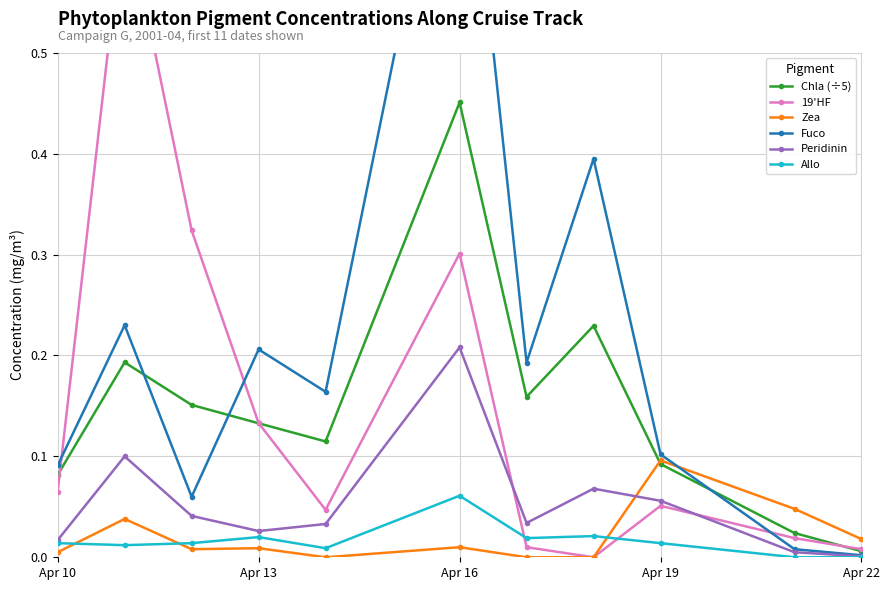

True or false: Fuco and Peridinin intersect in this chart.

False